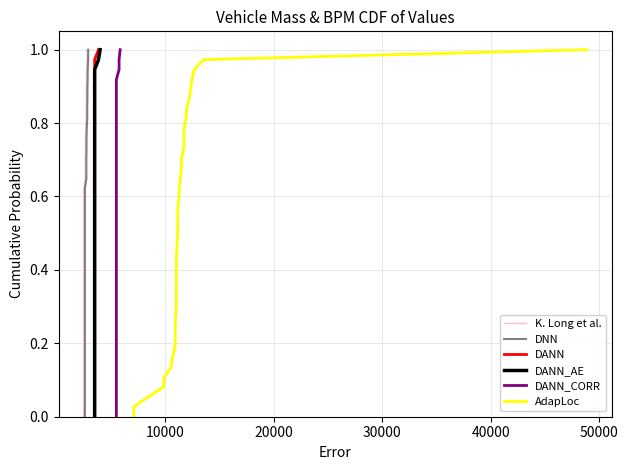

How many lines are shown in the chart?

6